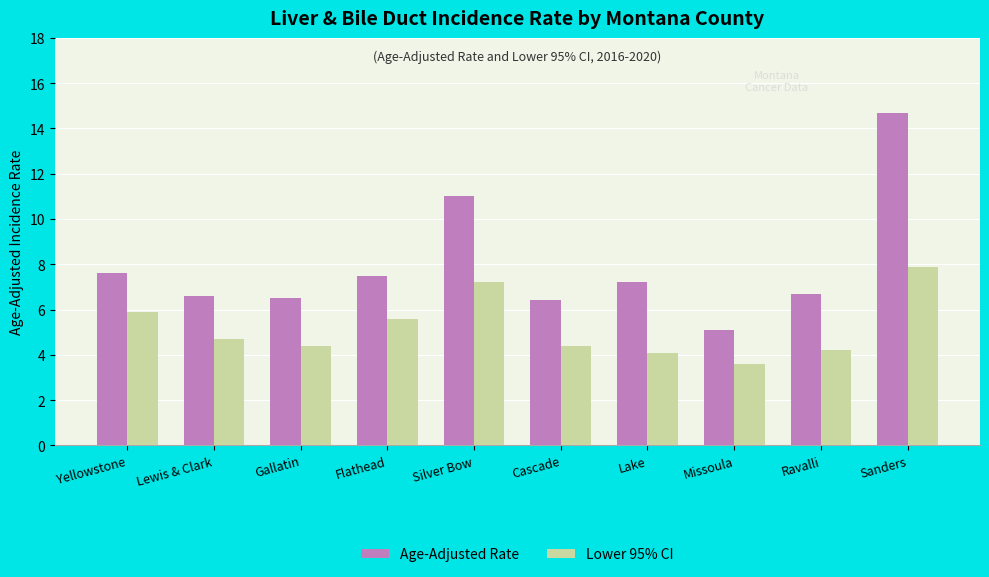

Which series has the widest spread of values?

Age-Adjusted Rate